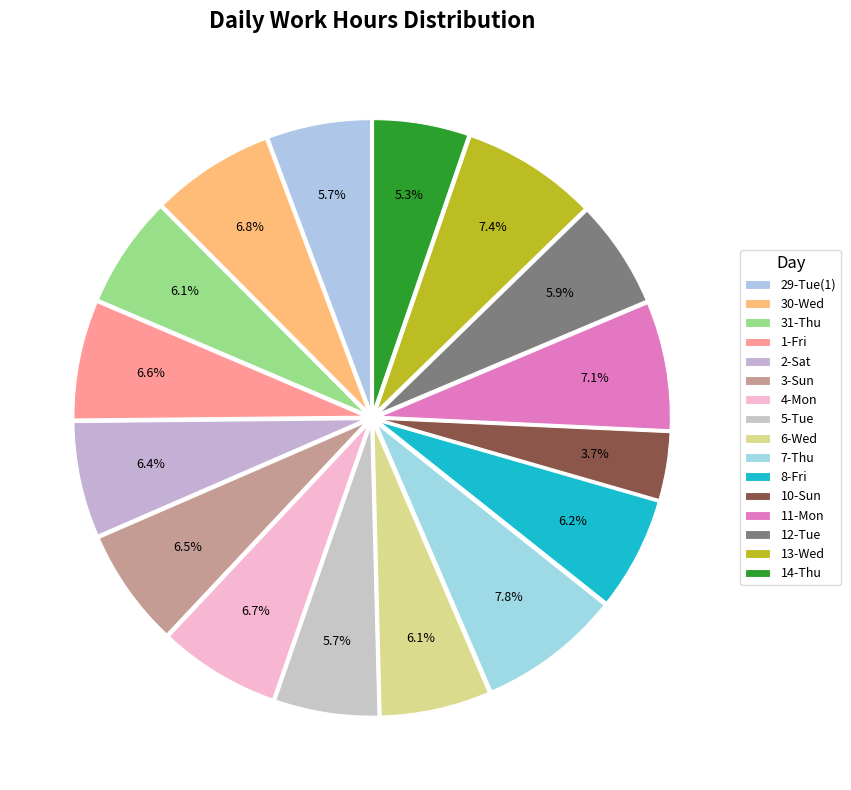

Is it true that 13-Wed is 7% of the pie?

True